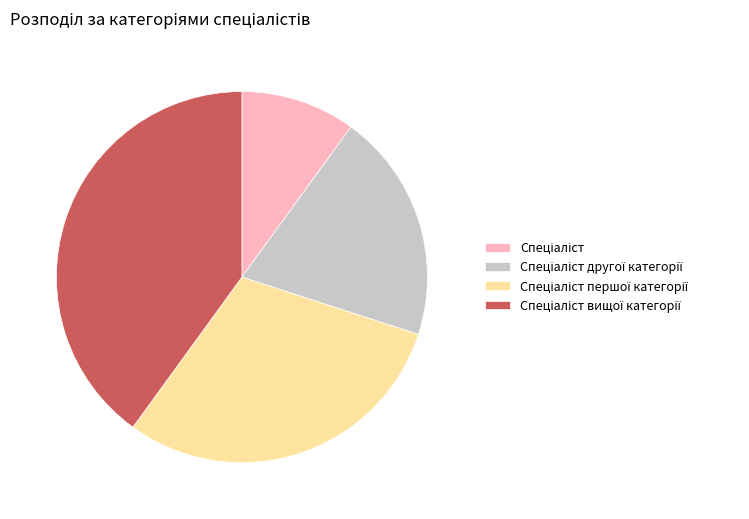

Does any single category account for the majority?

No